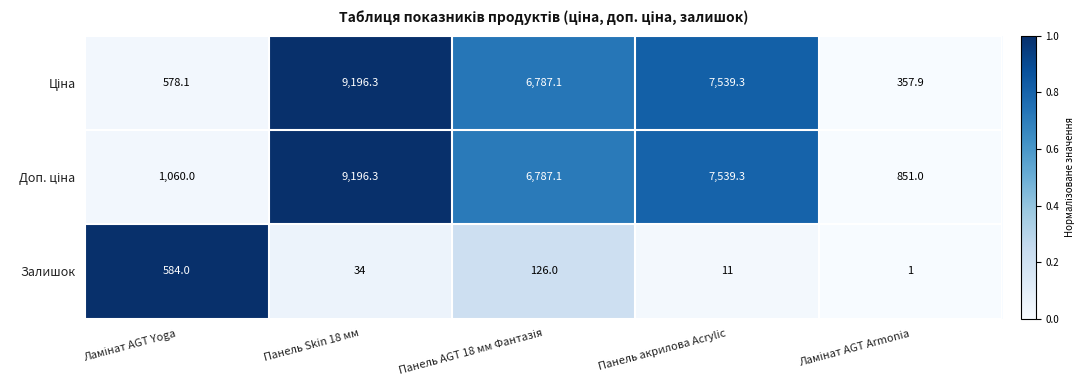

What is the average value of the Залишок series?

151.2